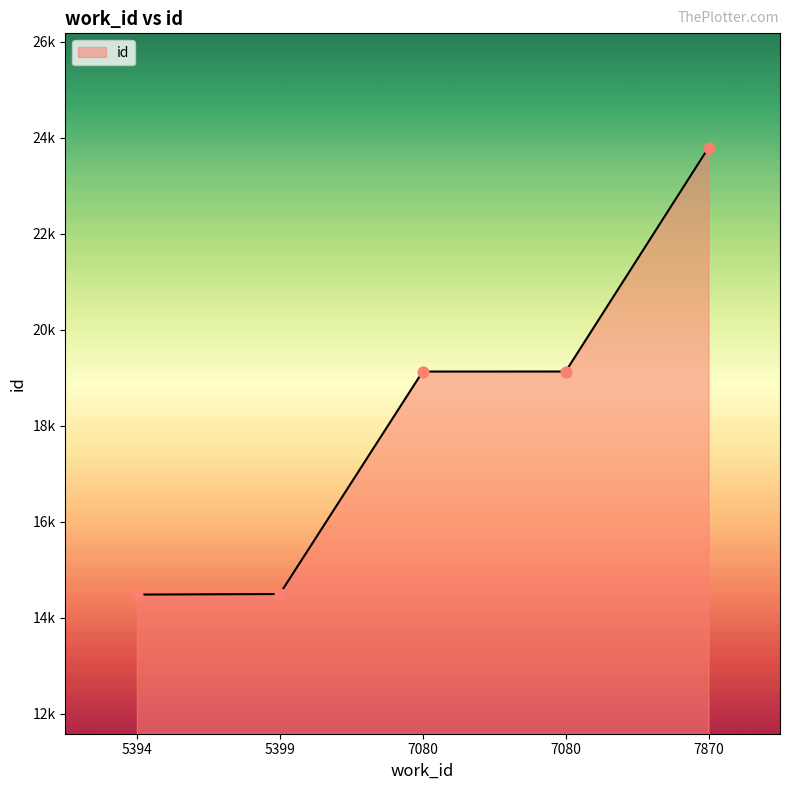

Does the chart have visible grid lines?

No